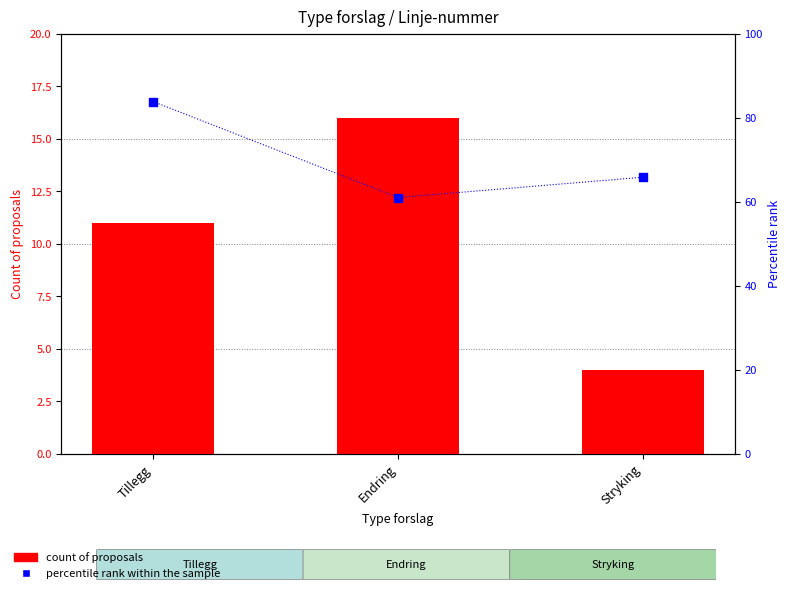

Which series has the largest Y range (max minus min)?

percentile rank within the sample